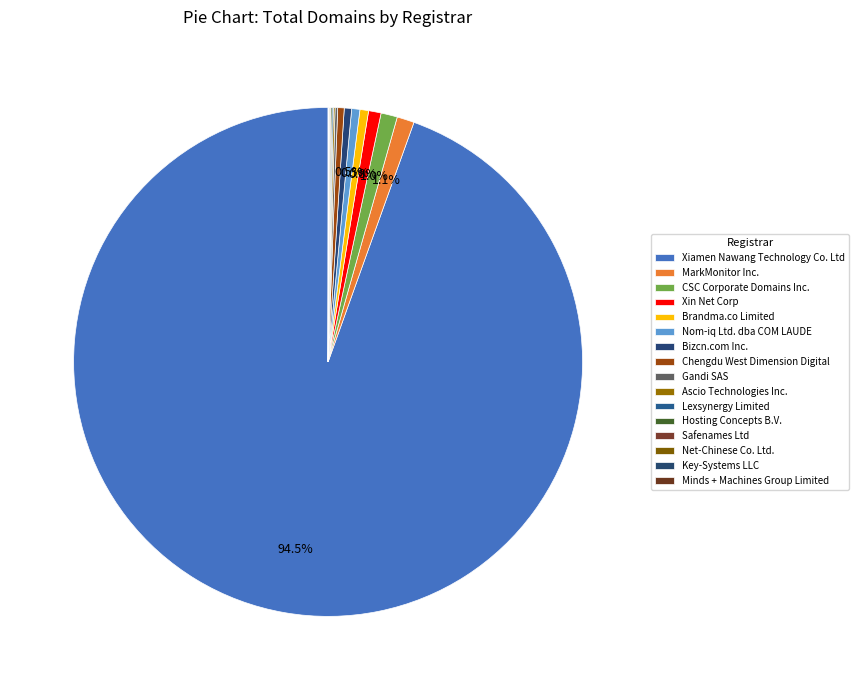

To the nearest percent, what is the average slice percentage?

6%